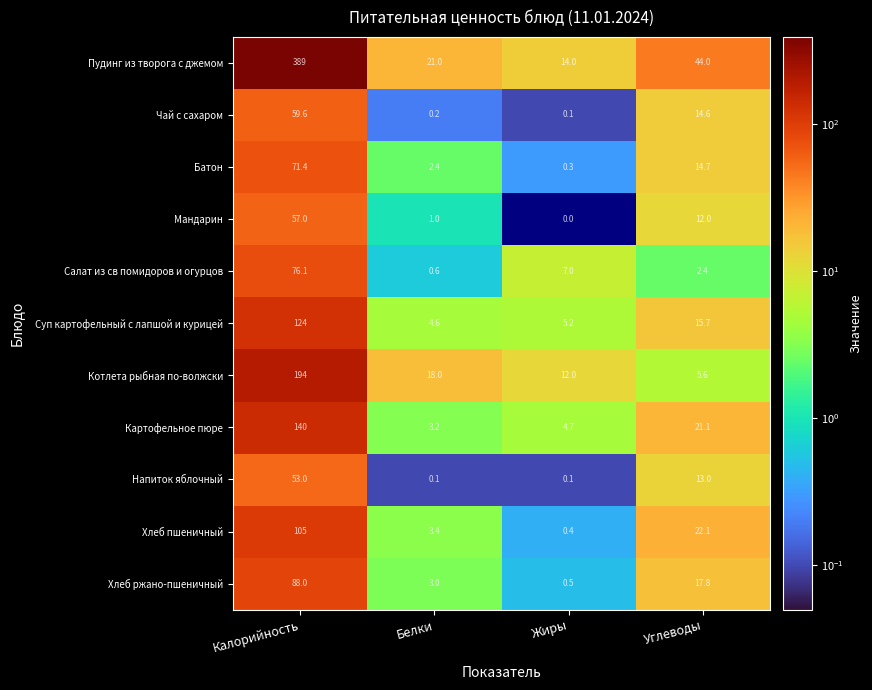

At which label does Чай с сахаром first exceed 14?

Калорийность